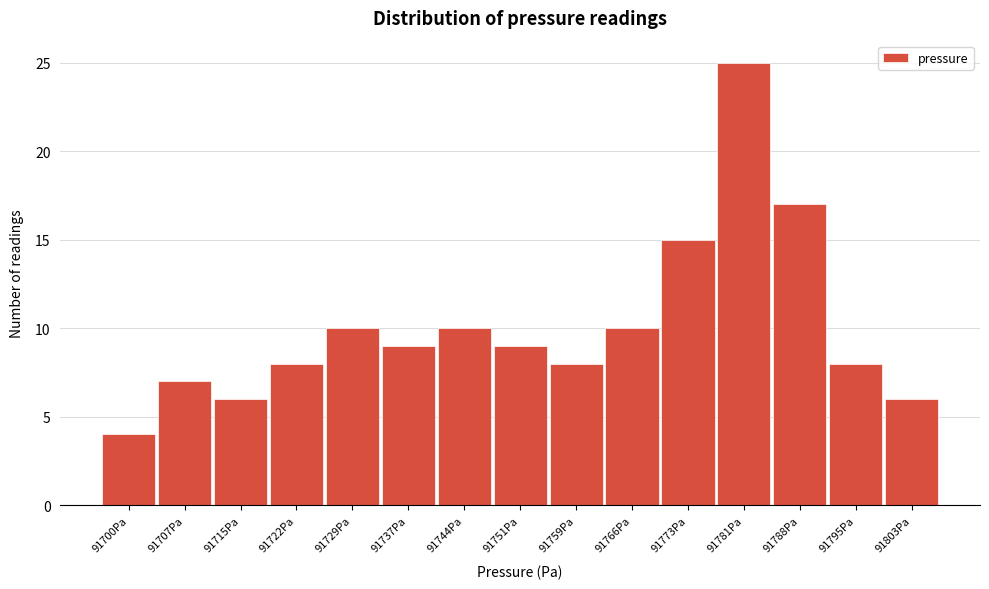

Reading left to right, what are all the values shown in this chart?

4	7	6	8	10	9	10	9	8	10	15	25	17	8	6